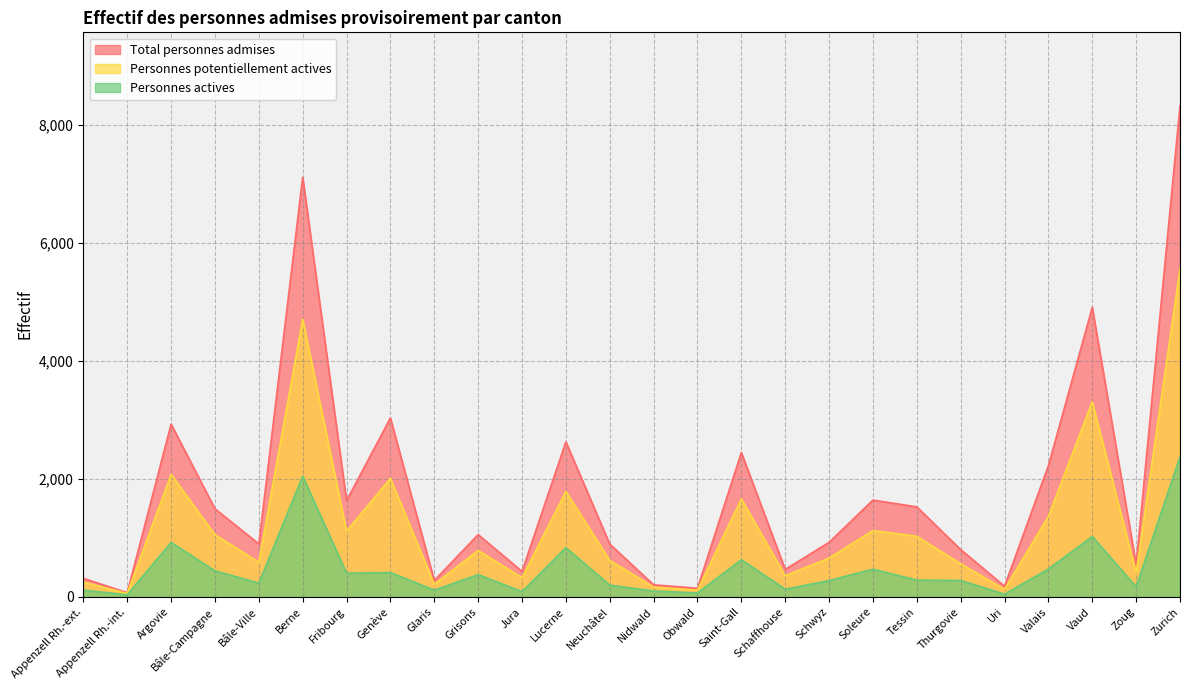

Reading left to right, what are all the values shown in this chart?

Total personnes admises: 314	72	2926	1492	898	7108	1630	3031	278	1056	432	2627	895	205	147	2446	466	924	1640	1525	802	181	2224	4904	547	8314
Personnes potentiellement actives: 251	59	2075	1054	588	4702	1115	2008	213	788	326	1785	619	166	115	1659	358	658	1124	1027	562	129	1365	3305	410	5557
Personnes actives: 115	36	923	442	234	2045	402	413	115	378	90	835	200	100	67	630	131	277	470	285	279	47	474	1023	173	2373